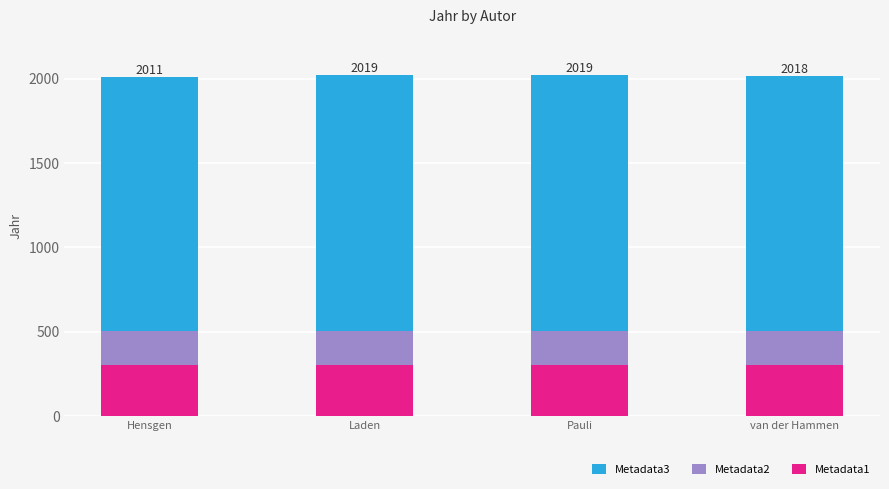

What is the total value across all series at Hensgen?

2011